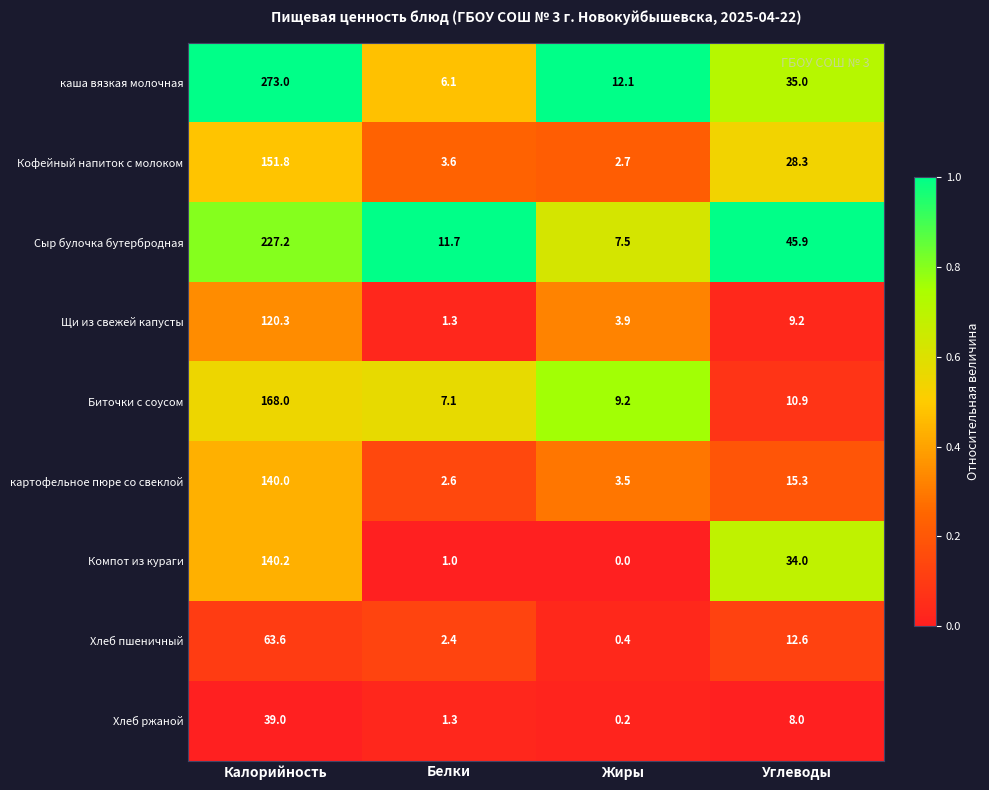

List the series in order of their peak value, lowest first.

Хлеб ржаной, Хлеб пшеничный, Щи из свежей капусты, картофельное пюре со свеклой, Компот из кураги, Кофейный напиток с молоком, Биточки с соусом, Сыр булочка бутербродная, каша вязкая молочная